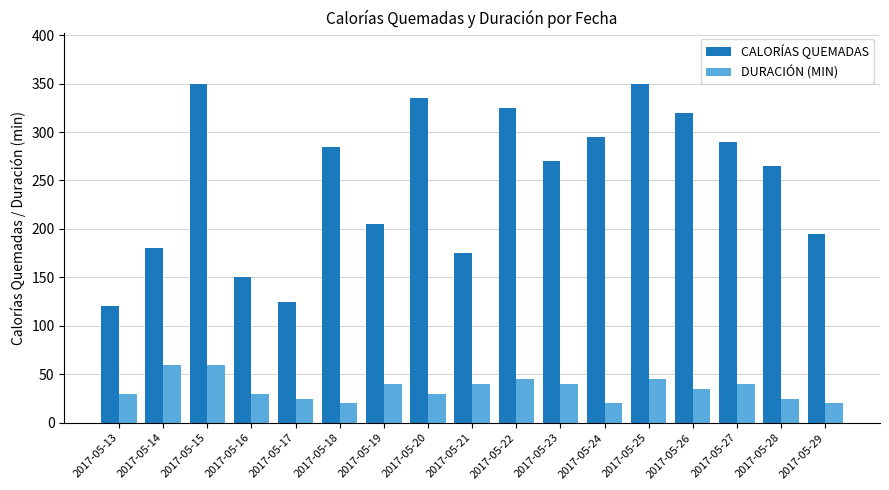

What is the difference between the maximum and minimum values in the CALORÍAS QUEMADAS series?

230